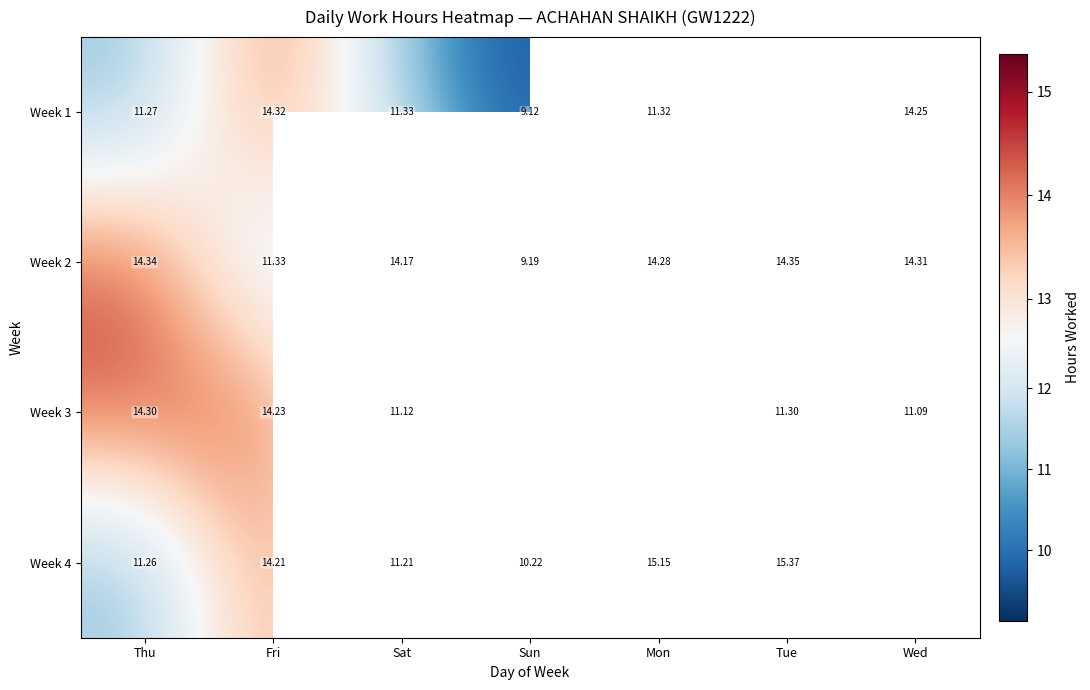

What is the minimum value shown in the chart?

9.1